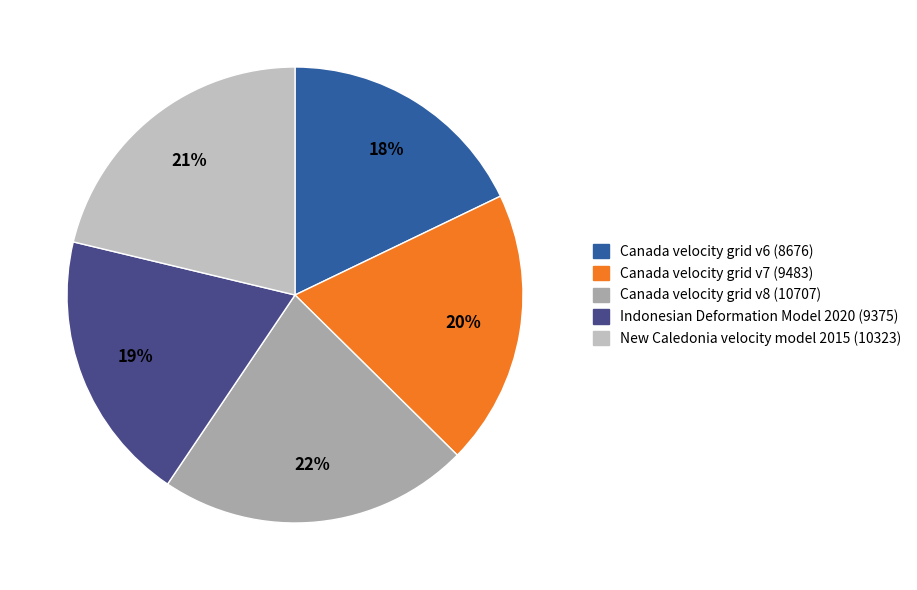

What is the ratio of the value at New Caledonia velocity model 2015 to the value at Canada velocity grid v6?

1.2